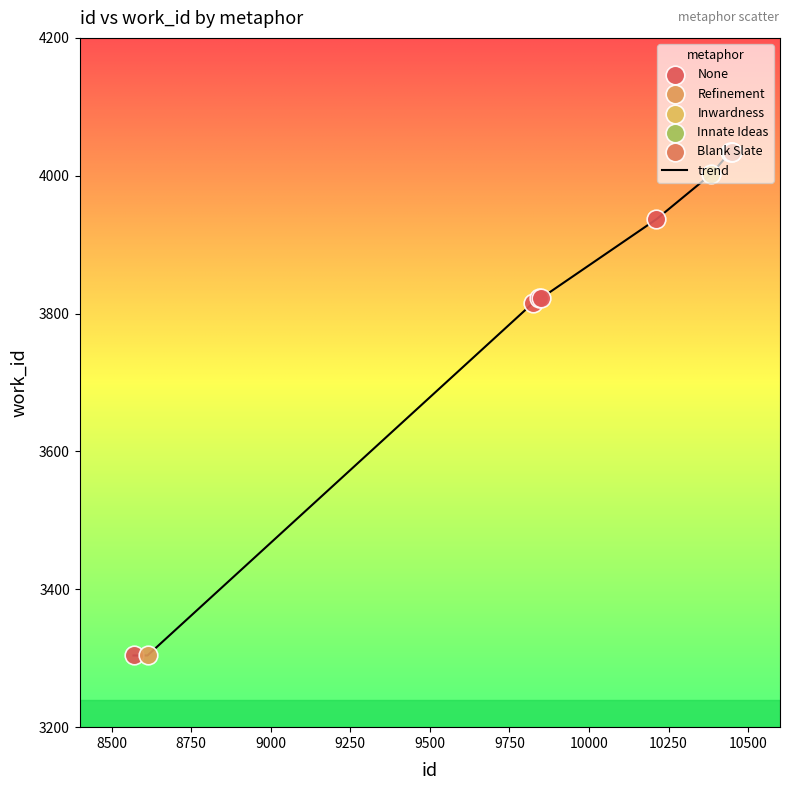

What is the minimum value shown in the chart?

3304